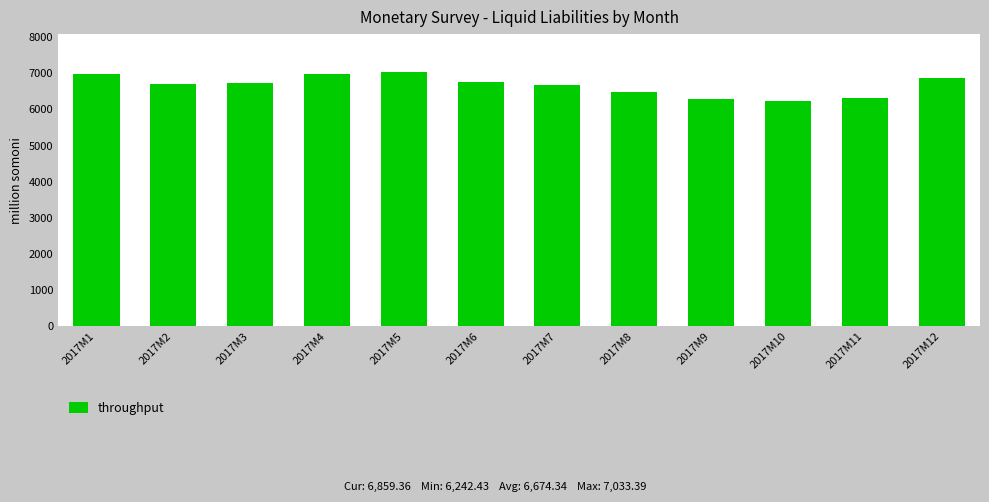

What is the approximate value at 2017M9?

6297.4